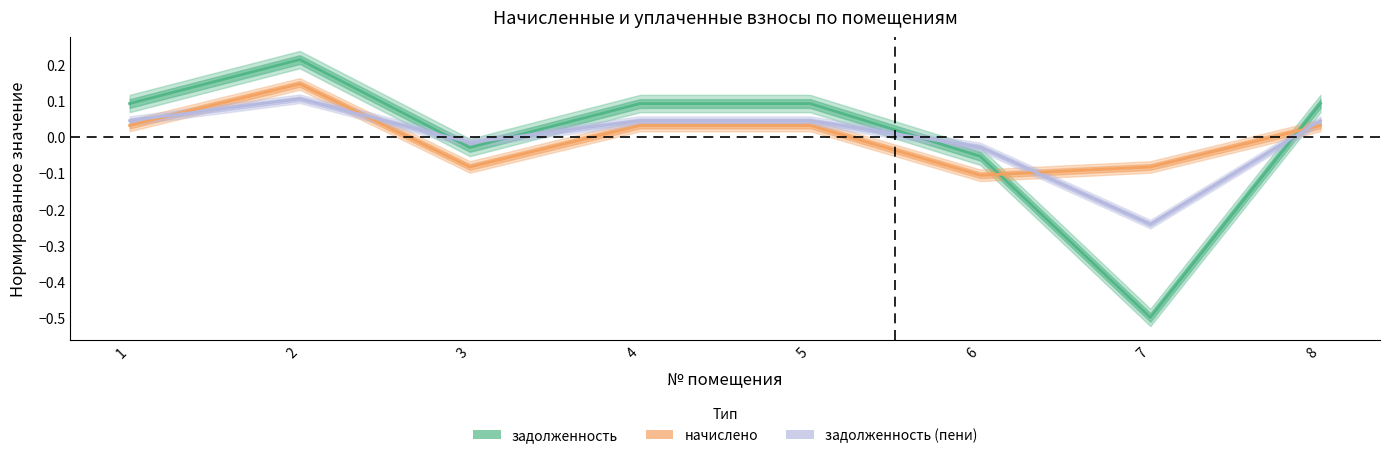

Where is the first local minimum for задолженность?

3